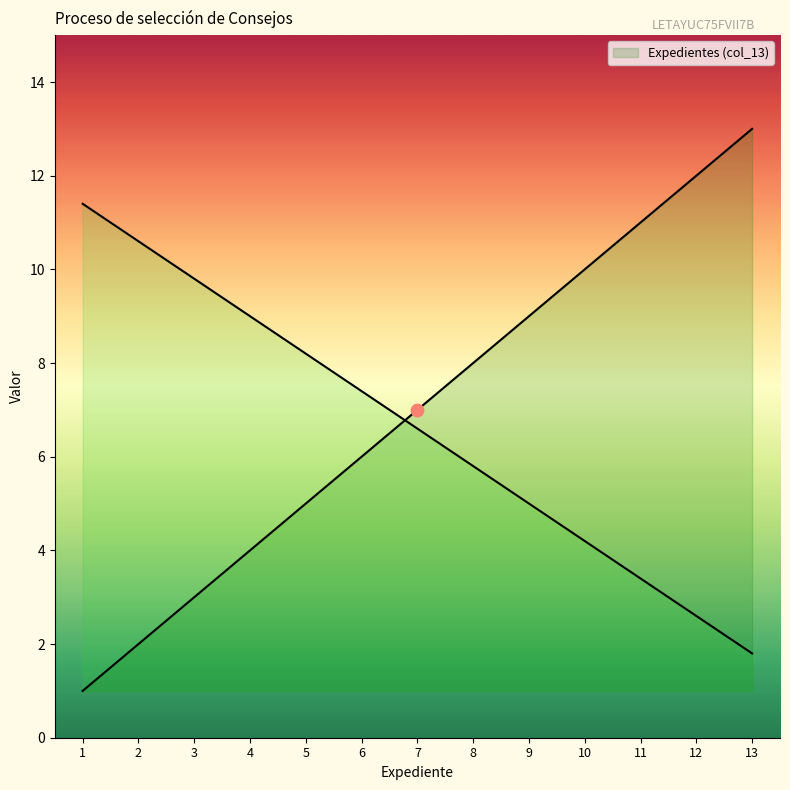

Which has a higher value, 8 or 5?

8